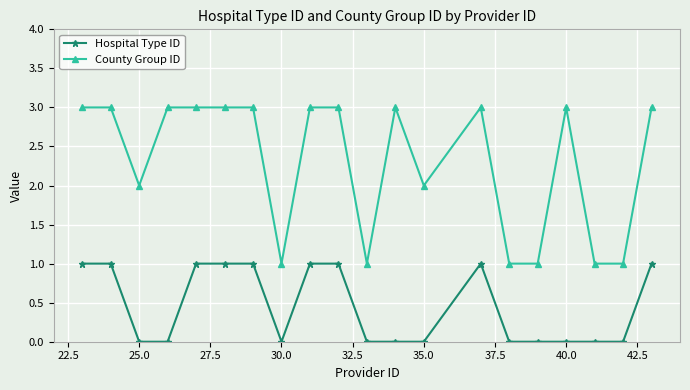

Which series has the largest total across all categories?

County Group ID